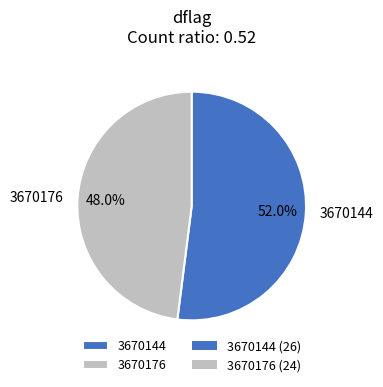

Between 3670176 and 3670144, which is larger?

3670144